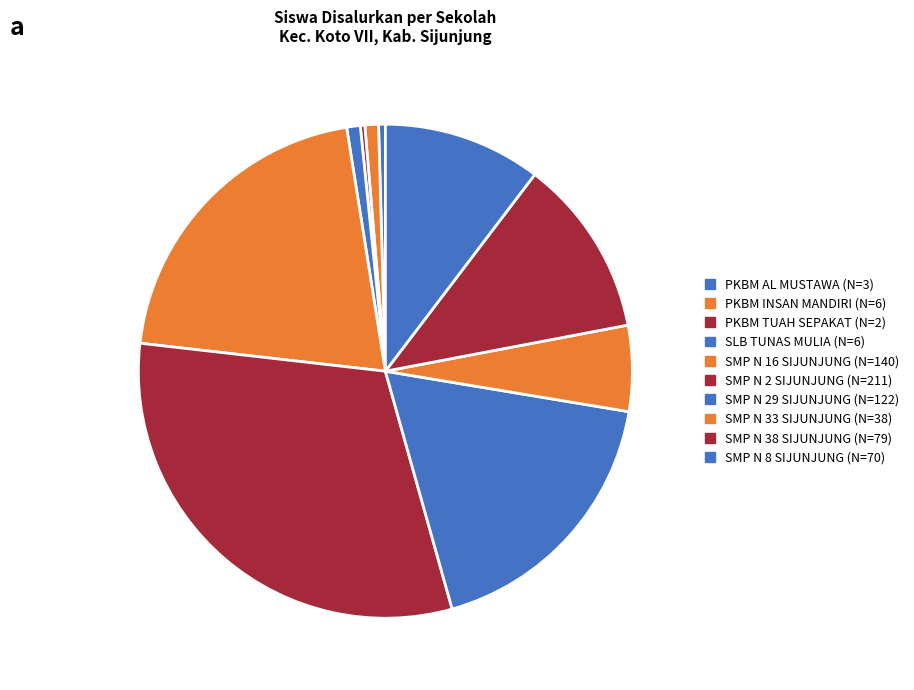

True or false: PKBM AL MUSTAWA accounts for 0% of the total.

True